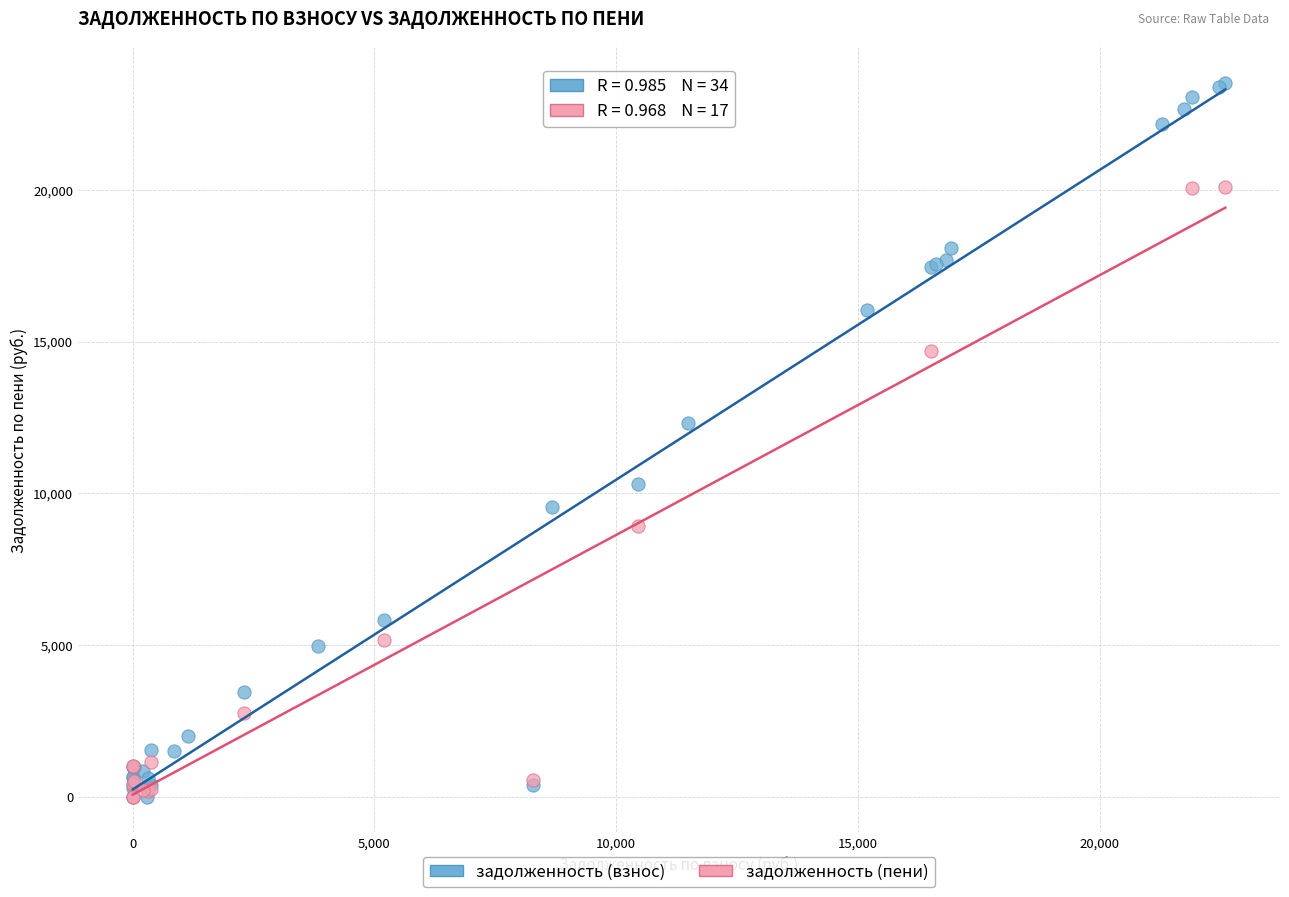

Which series reaches the maximum Y coordinate?

задолженность (взнос)